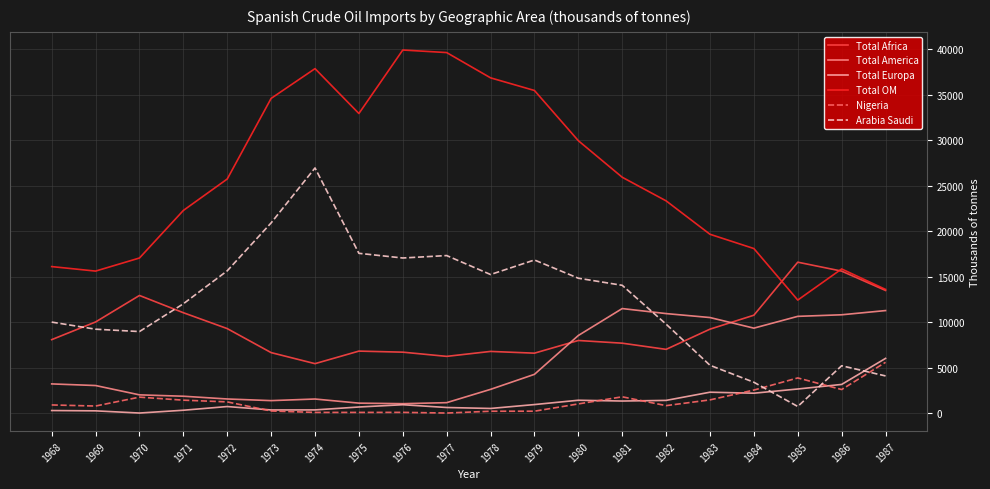

Which series has the largest total across all categories?

Total OM